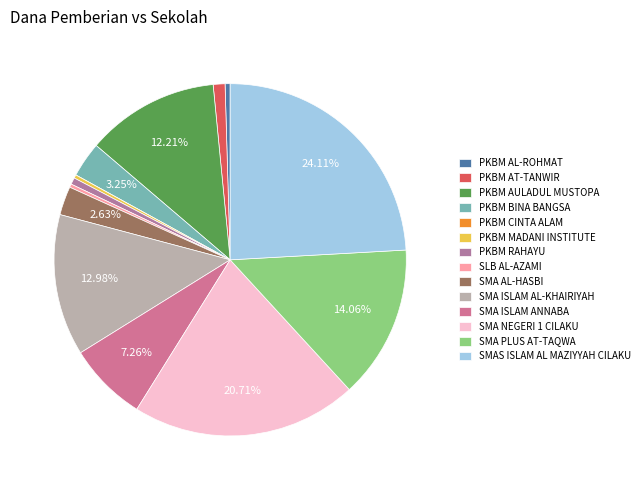

To the nearest percent, what is the difference between the largest and smallest slice percentages?

24%